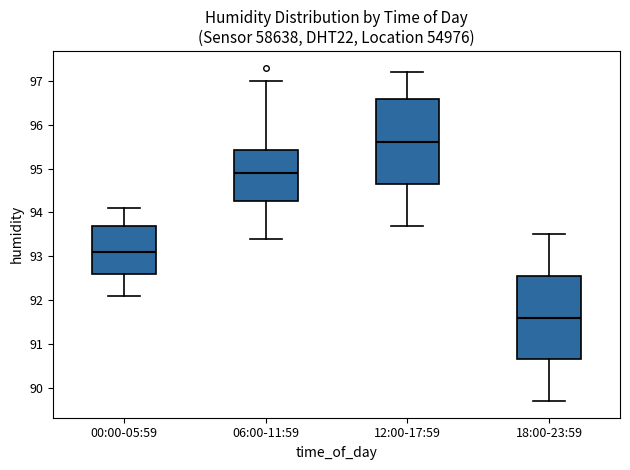

Where does the median line of the box for 00:00-05:59 sit on the y-axis? The values are not printed on the chart, so give them approximately, as read against the axis.

93.1